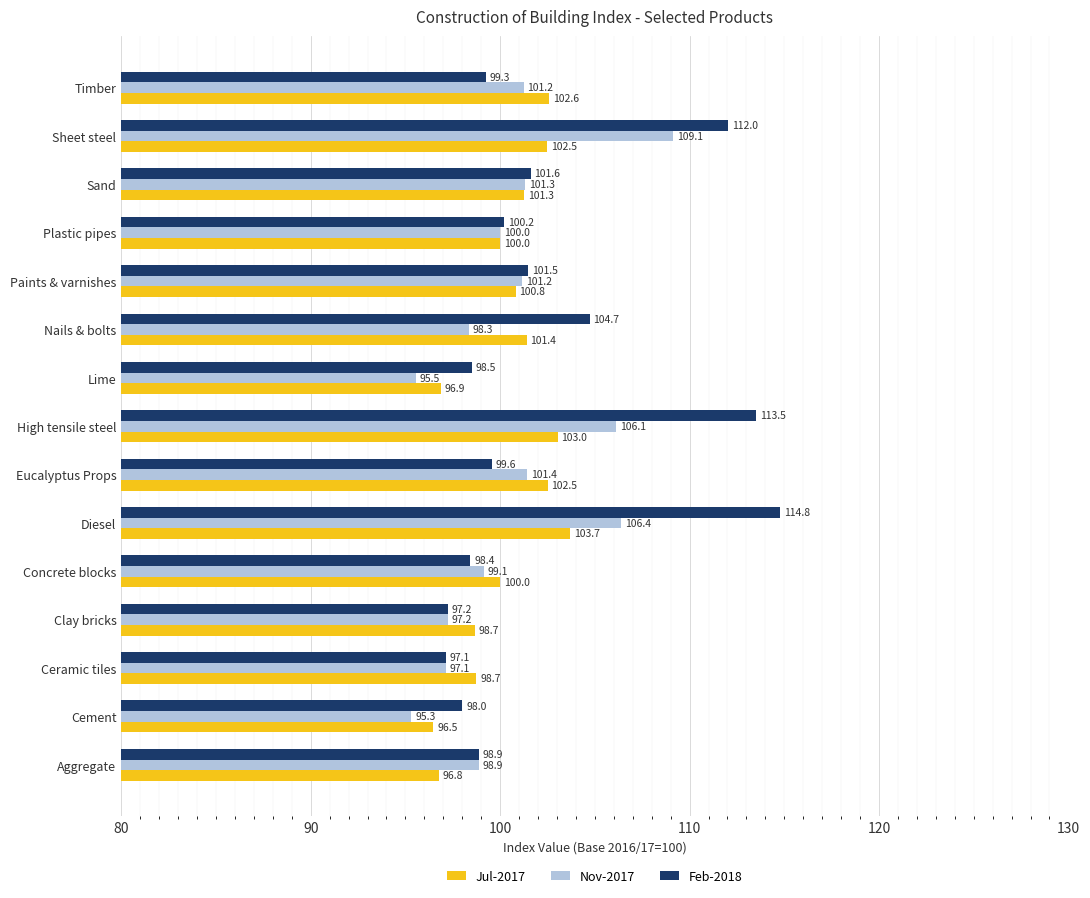

Which series has the widest spread of values?

Feb-2018